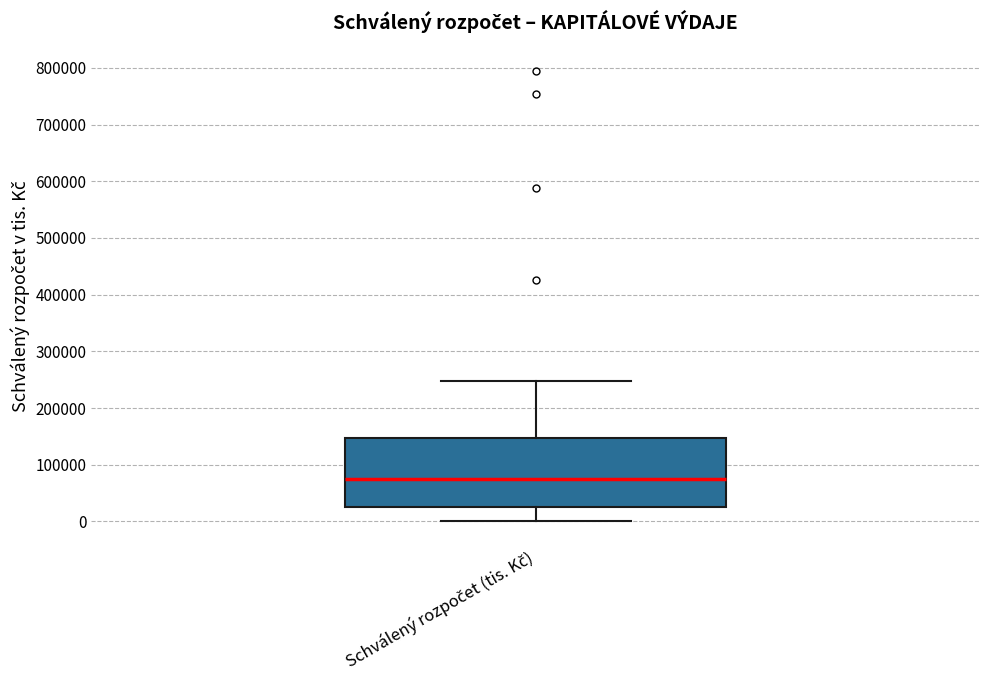

Read this box plot against the y-axis: the position of the median line, the range covered by the box, and the ends of both whiskers. The values are not printed on the chart, so give them approximately, as read against the axis.

median 70000, box 30000 to 150000, whiskers 0 to 250000